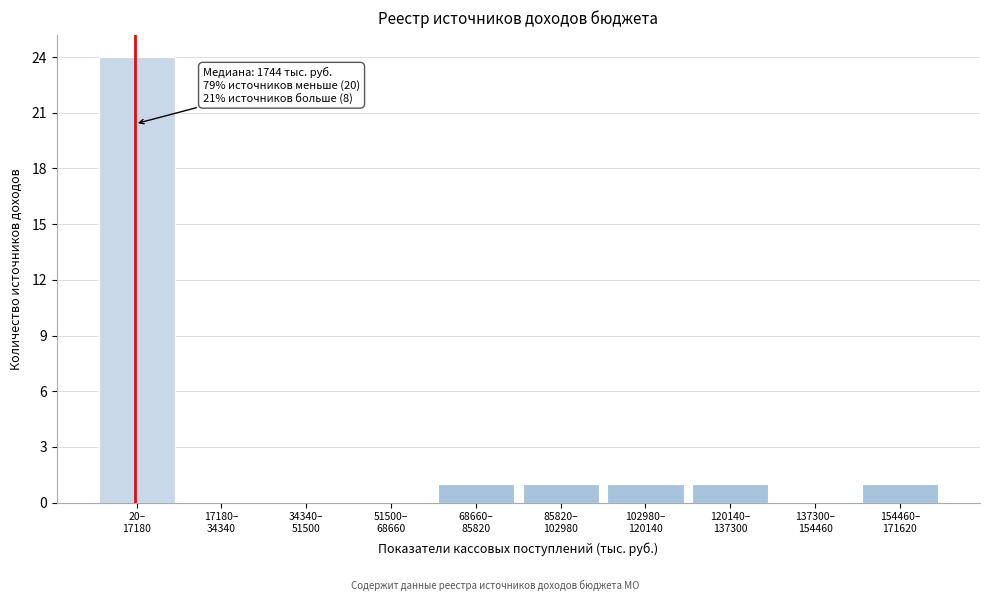

What is the maximum value shown in the chart?

24